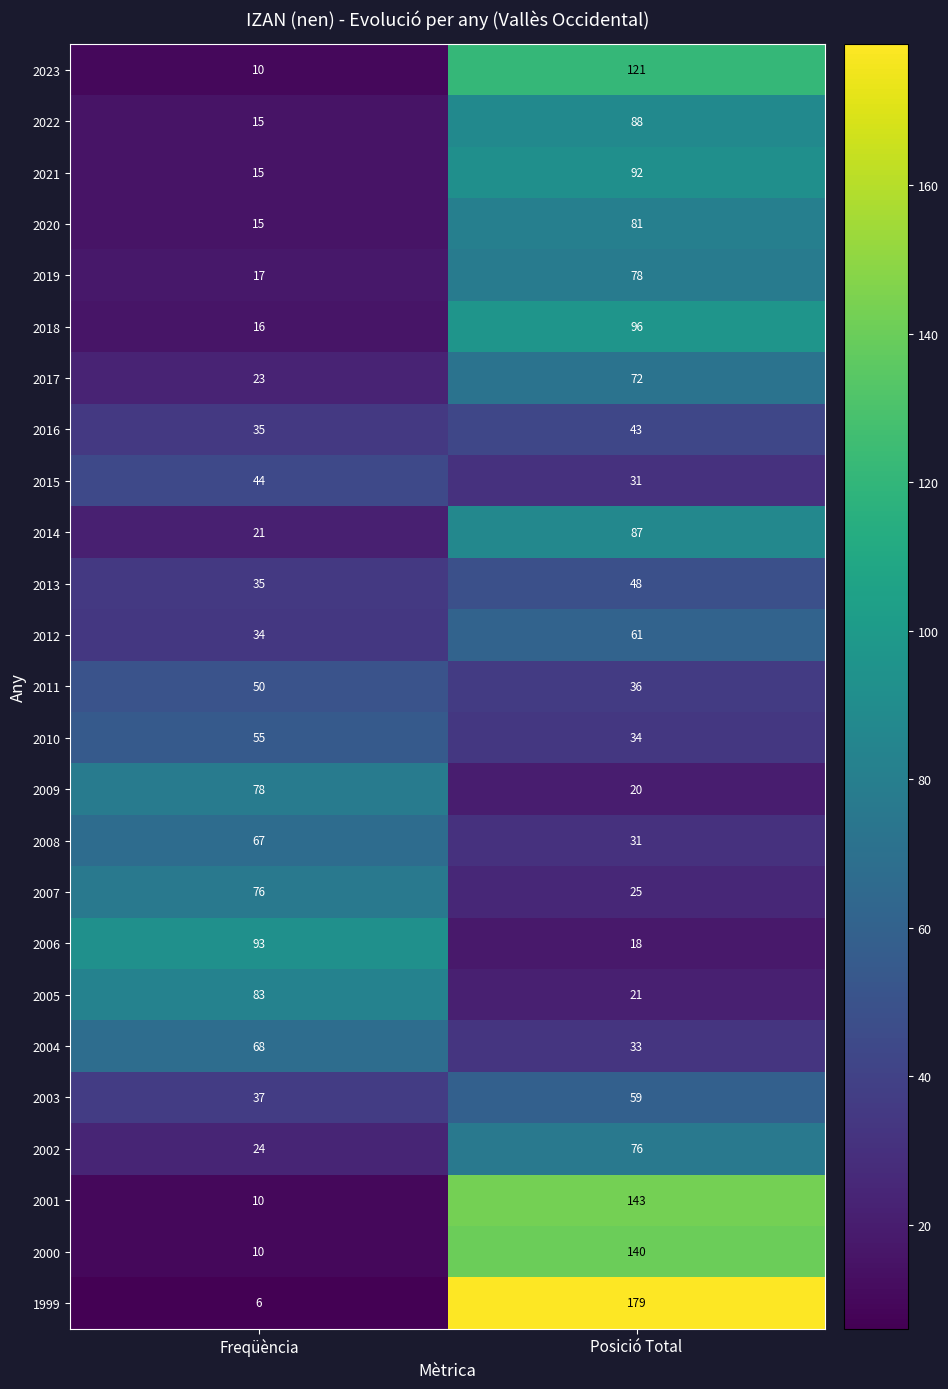

How many categories are shown in the chart?

2